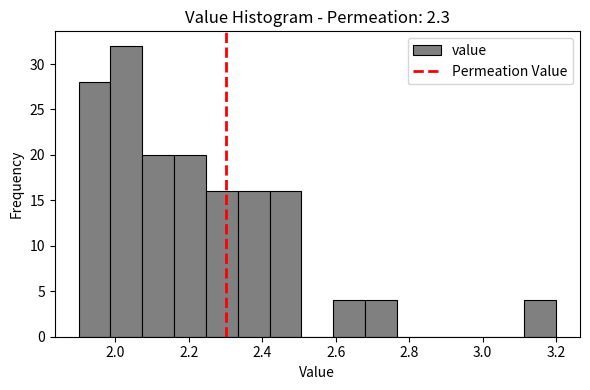

What is the height of the bar covering 2.08 to 2.16 on the x-axis? Neither the bar edges nor the heights are printed on the chart, so give them approximately, as read against the axes.

20